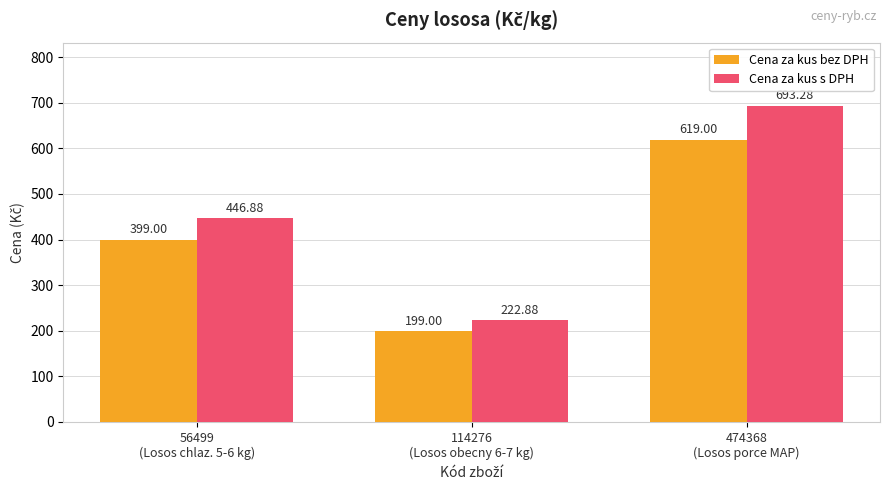

What is the difference between the Cena za kus s DPH values at 474368
(Losos porce MAP) and 114276
(Losos obecny 6-7 kg)?

470.4